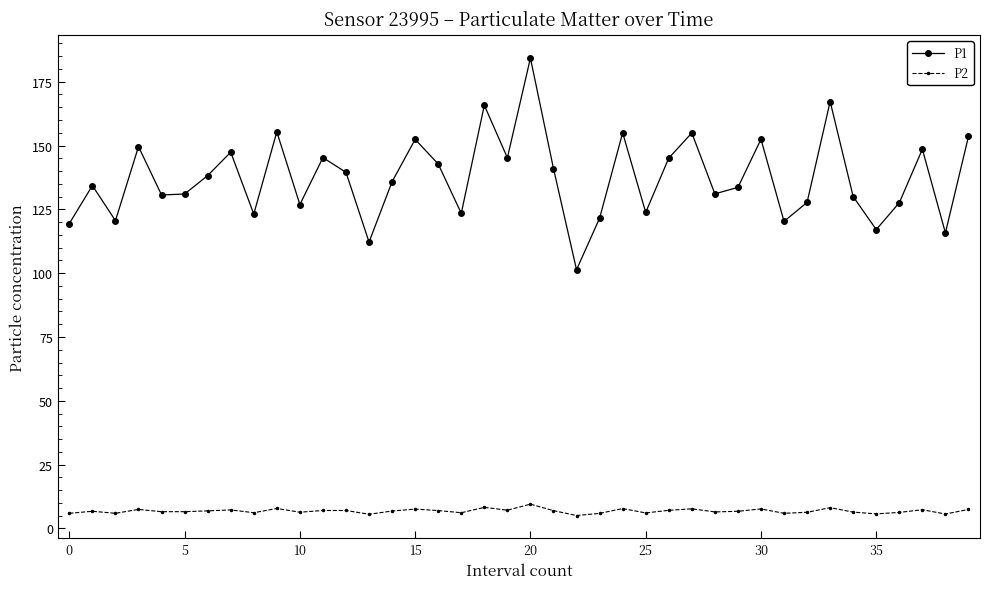

True or false: P2 has more than 2 interior local peaks.

True